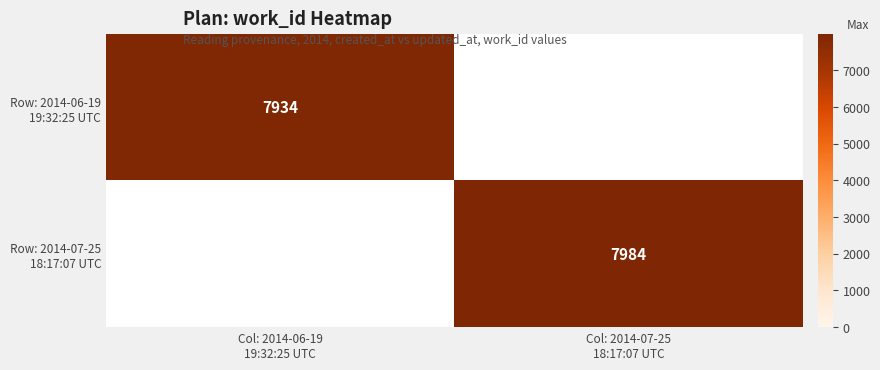

How many positive values does the Row: 2014-06-19 19:32:25 UTC series have?

1